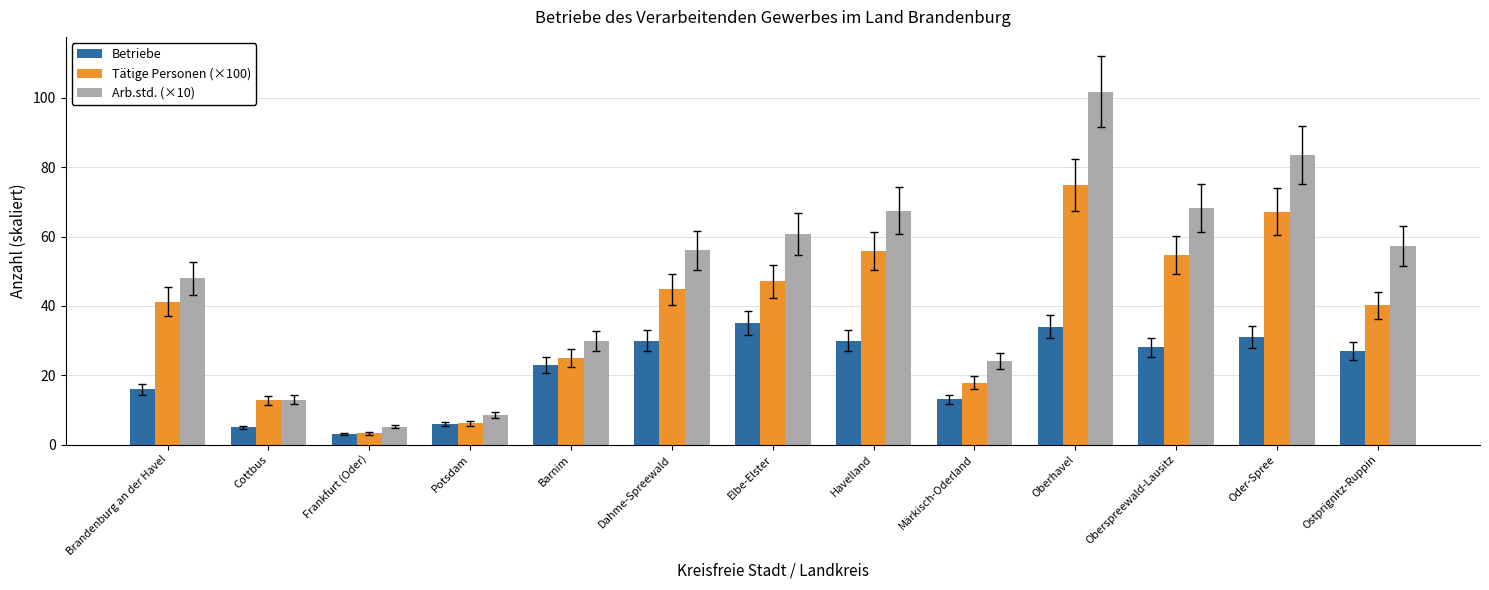

Count the number of data series in this chart.

3